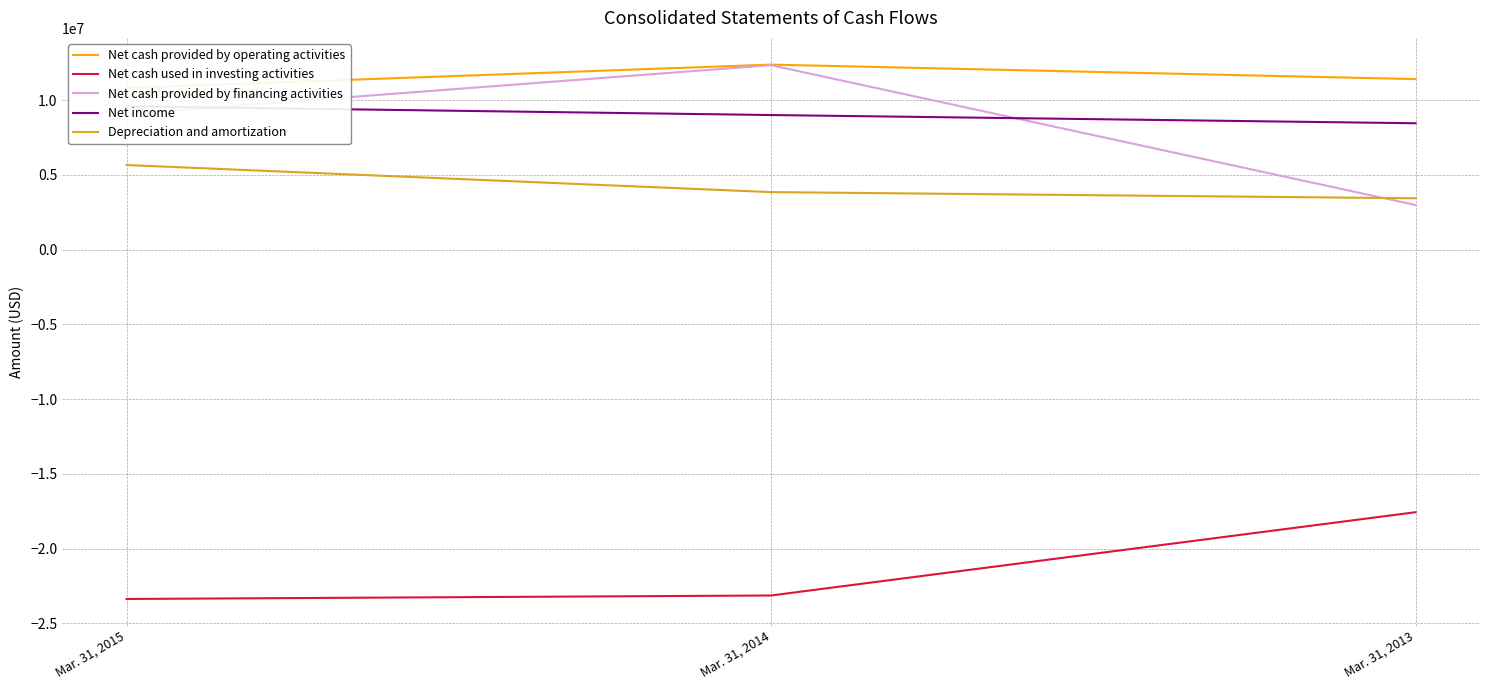

How many Net cash provided by operating activities values are between 10816000 and 12373000?

3